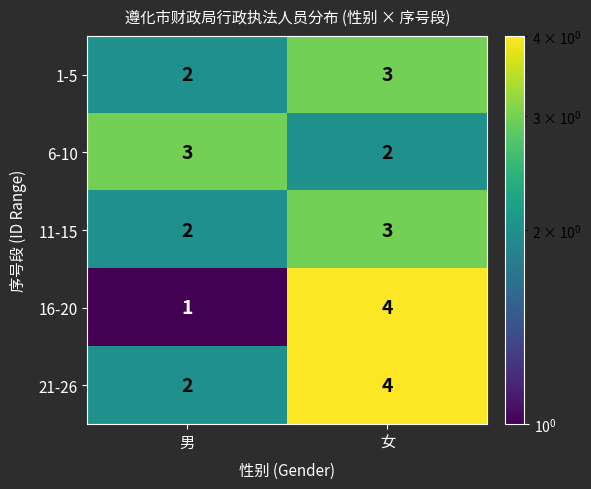

Which label corresponds to the smallest value in the chart?

男